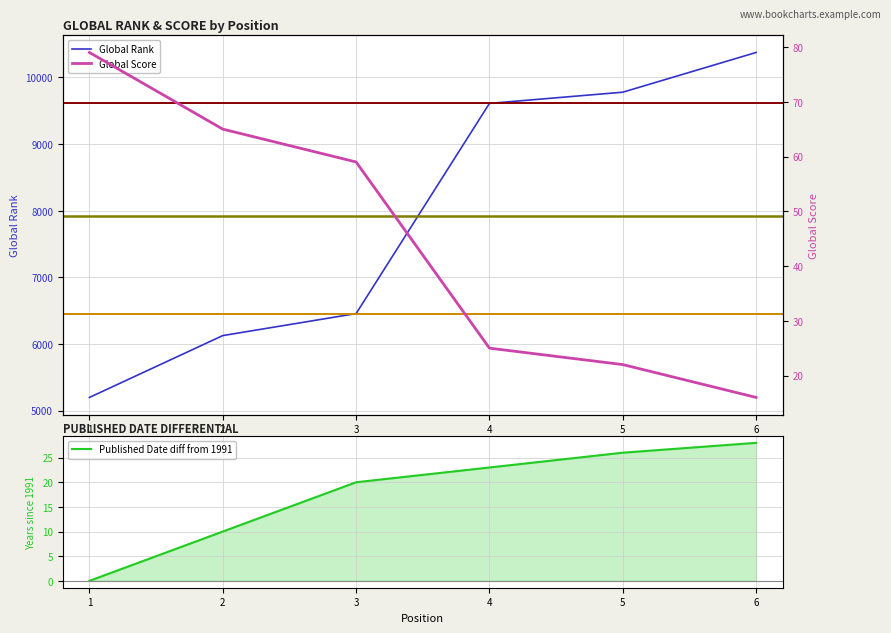

Is it true that Global Score equals 79 at 1?

True